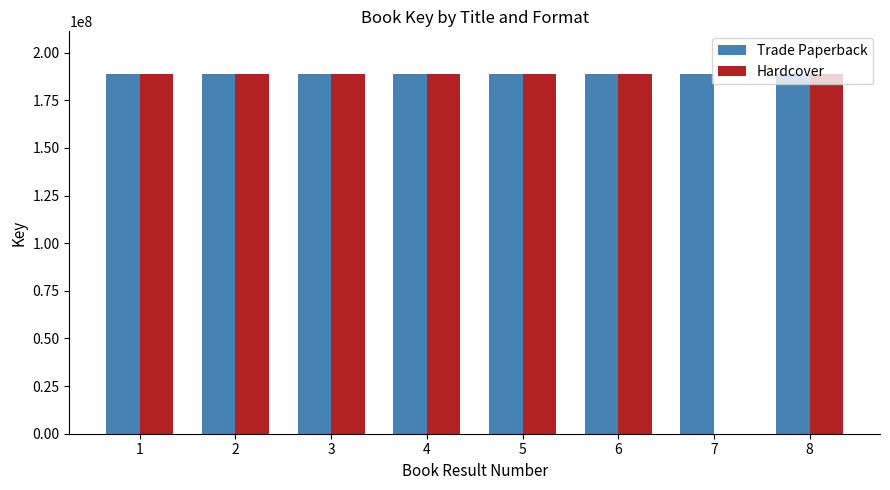

What is the sum of all Trade Paperback values?

1508374217